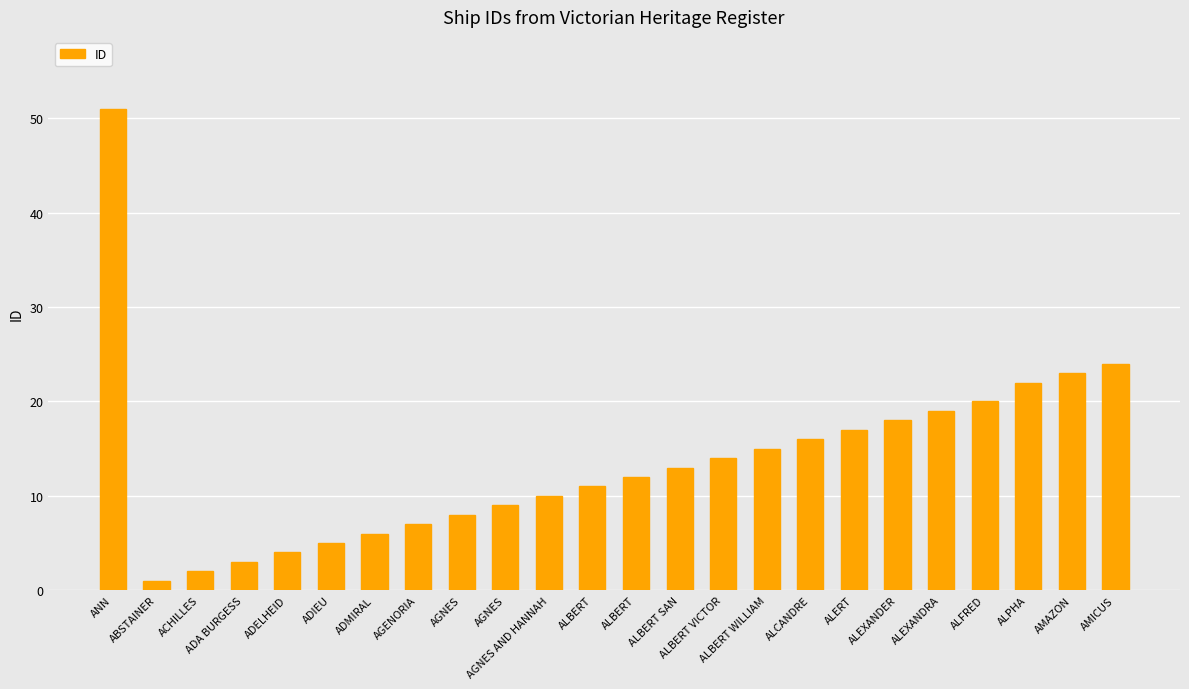

What is the value of the 7th bar from the left?

6